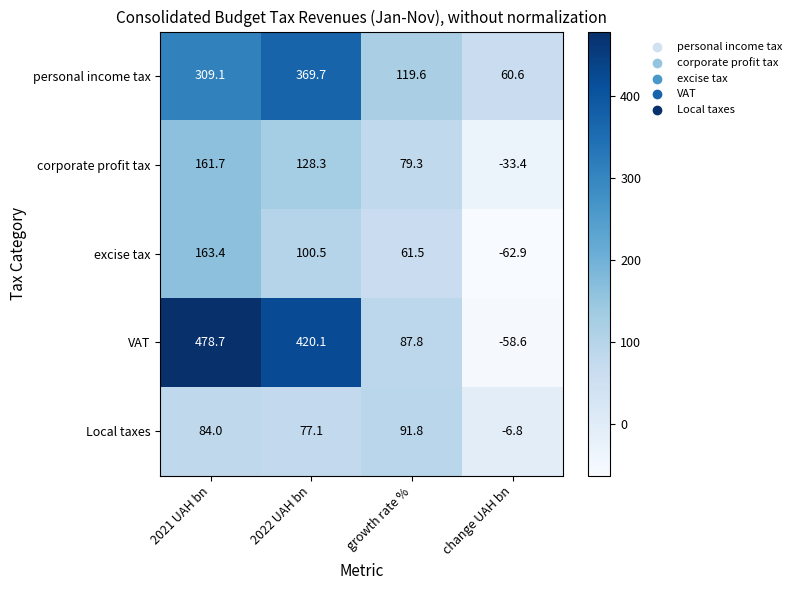

What is the difference between the maximum and minimum values in the excise tax series?

226.3